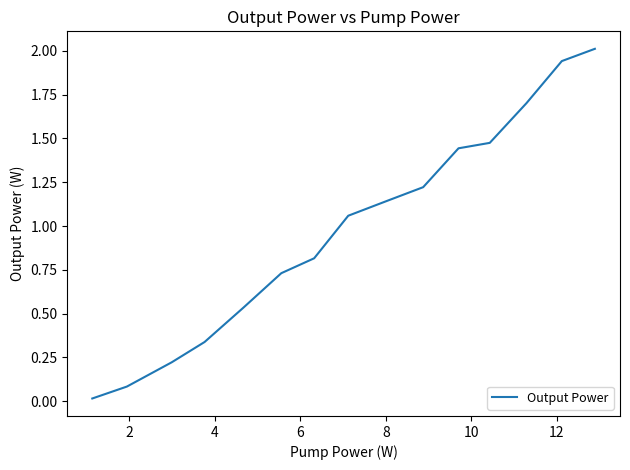

True or false: the data has more than 0 interior local peaks.

False